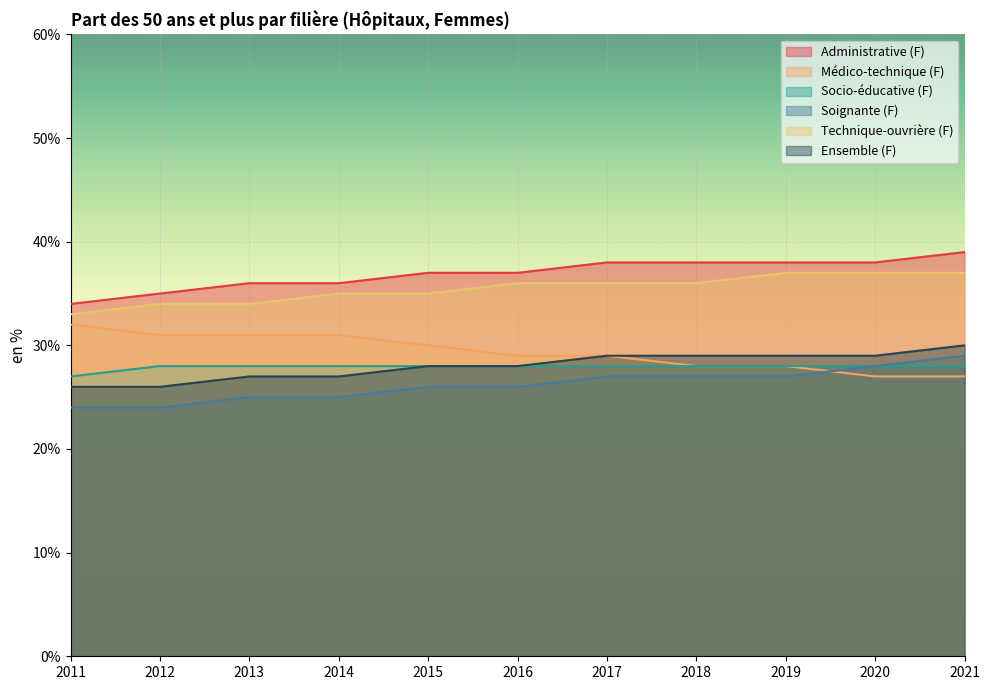

List the labels in order of Socio-éducative (F) value, largest first.

2012, 2013, 2014, 2015, 2016, 2017, 2018, 2019, 2020, 2021, 2011